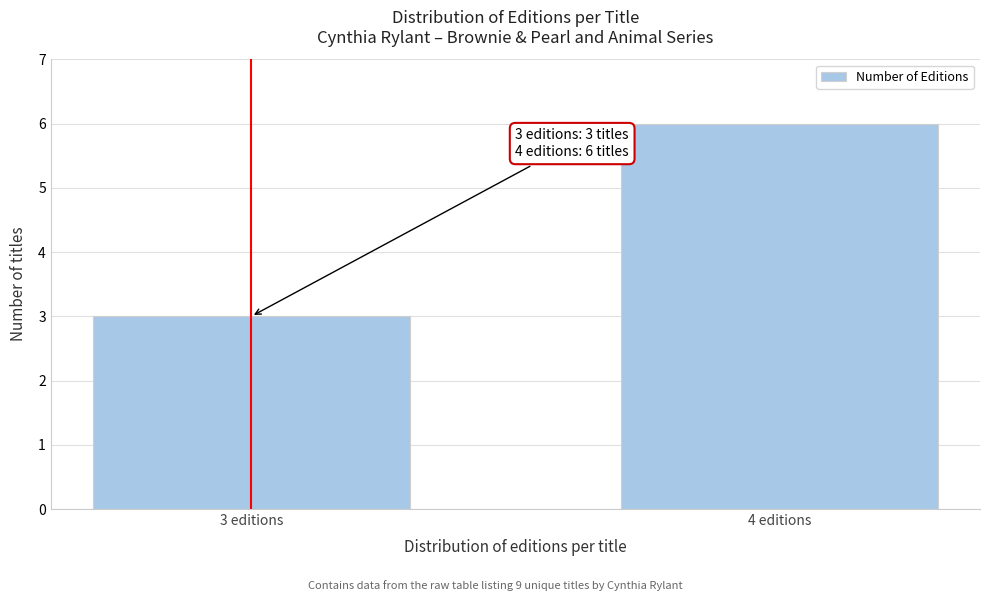

Reading left to right, what are all the values shown in this chart?

3 editions=3	4 editions=6